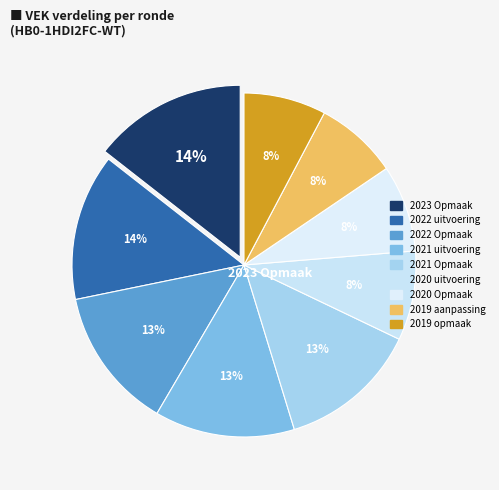

What percentage is the 2019 aanpassing slice, to the nearest percent?

8%